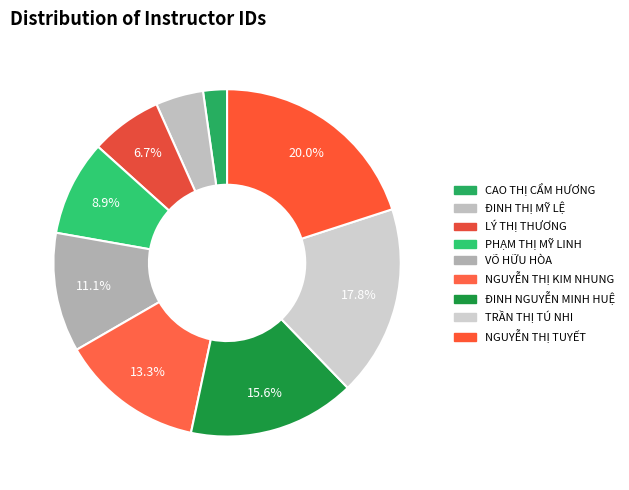

Rank the categories by value from highest to lowest.

NGUYỄN THỊ TUYẾT, TRẦN THỊ TÚ NHI, ĐINH NGUYỄN MINH HUỆ, NGUYỄN THỊ KIM NHUNG, VÕ HỮU HÒA, PHẠM THỊ MỸ LINH, LÝ THỊ THƯƠNG, ĐINH THỊ MỸ LỆ, CAO THỊ CẨM HƯƠNG